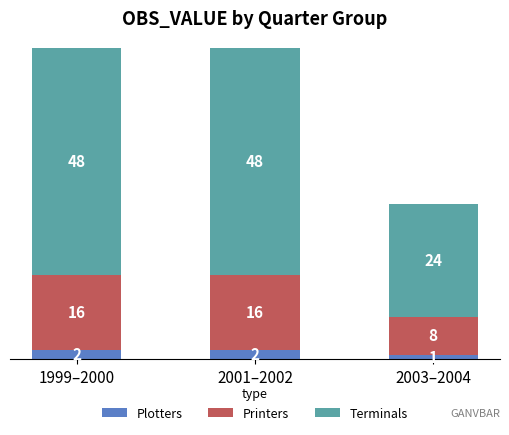

What is the total value across all series at 2003–2004?

33